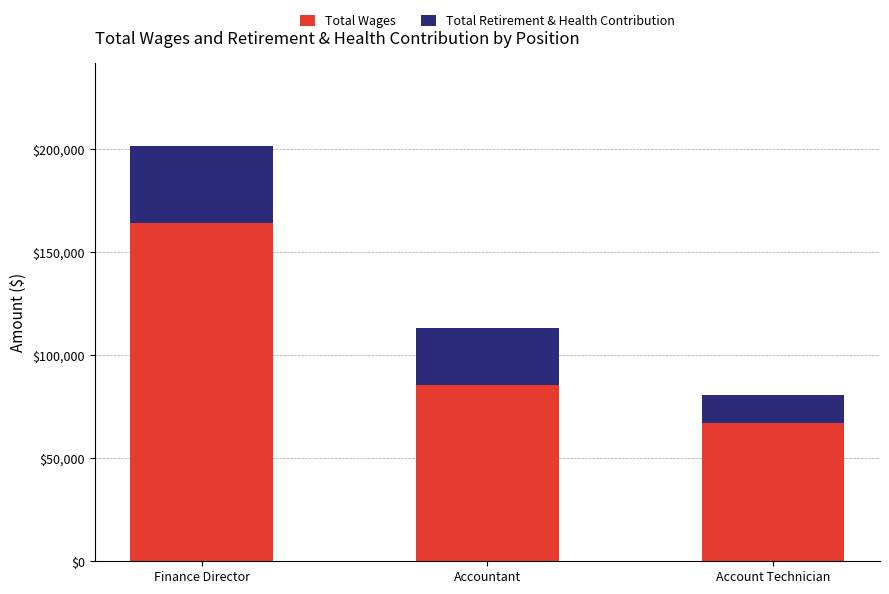

At which category is the sum across all series the highest?

Finance Director